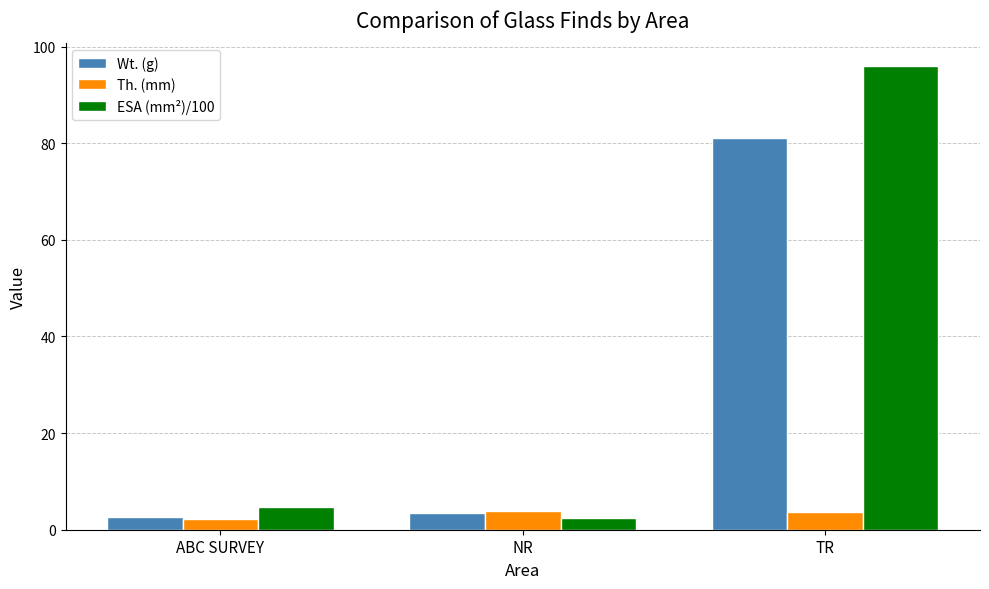

Are the bars grouped side by side (vs. stacked)?

Yes